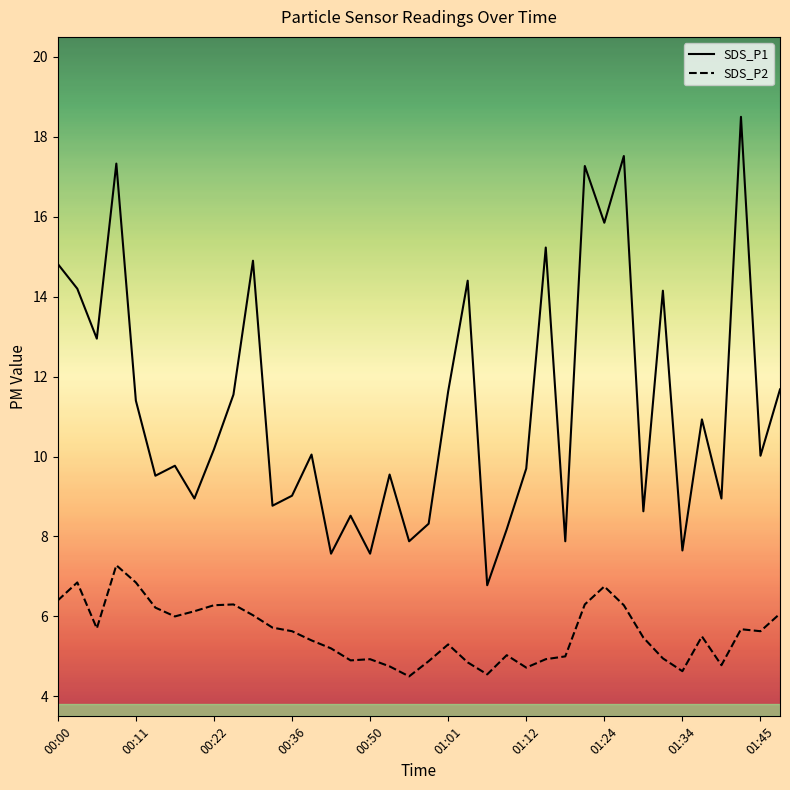

Does the chart have visible grid lines?

No